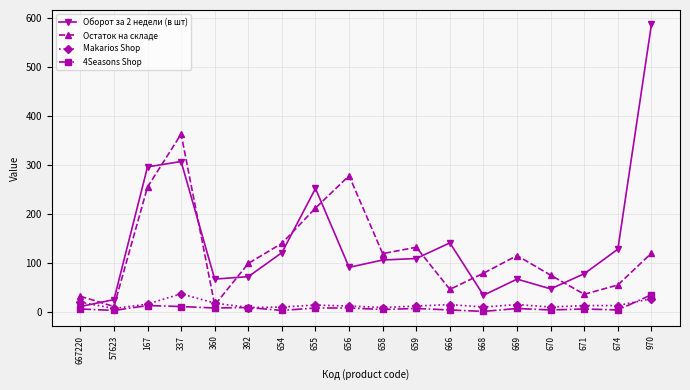

What is the minimum value shown in the chart?

1